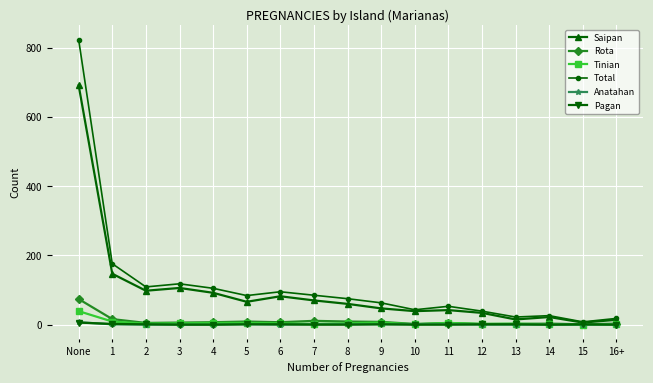

Does the chart display data point markers on the line(s)?

Yes